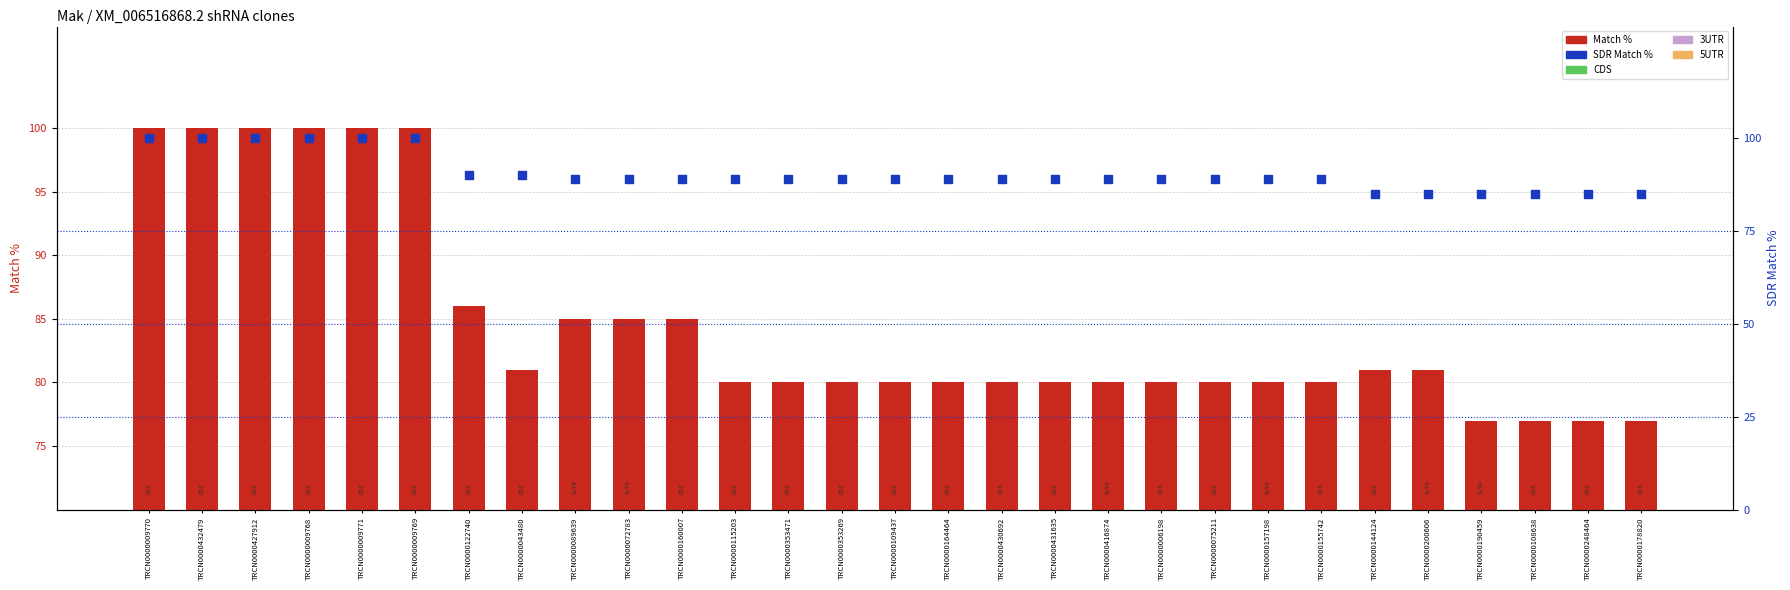

Which series has the largest total across all categories?

SDR Match %